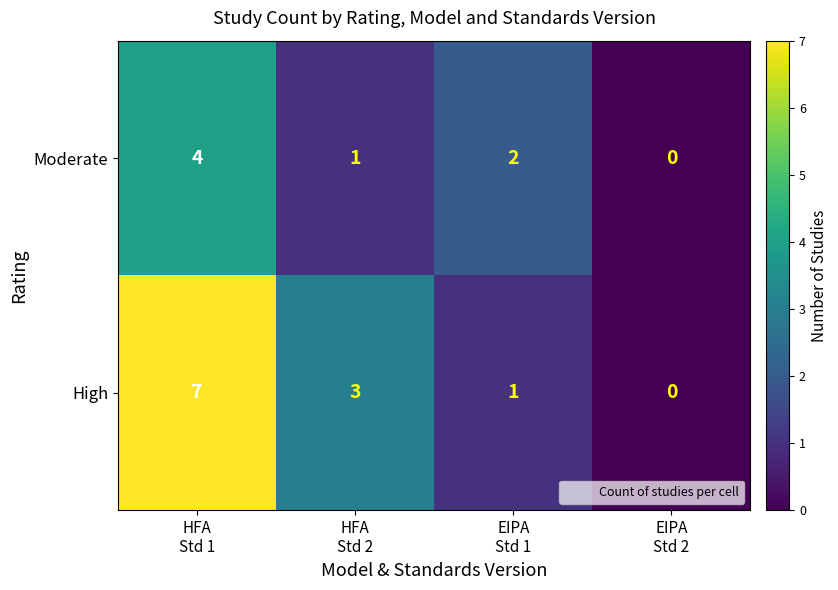

Reading left to right, extract all data points from this chart.

Moderate: 4	1	2	0
High: 7	3	1	0